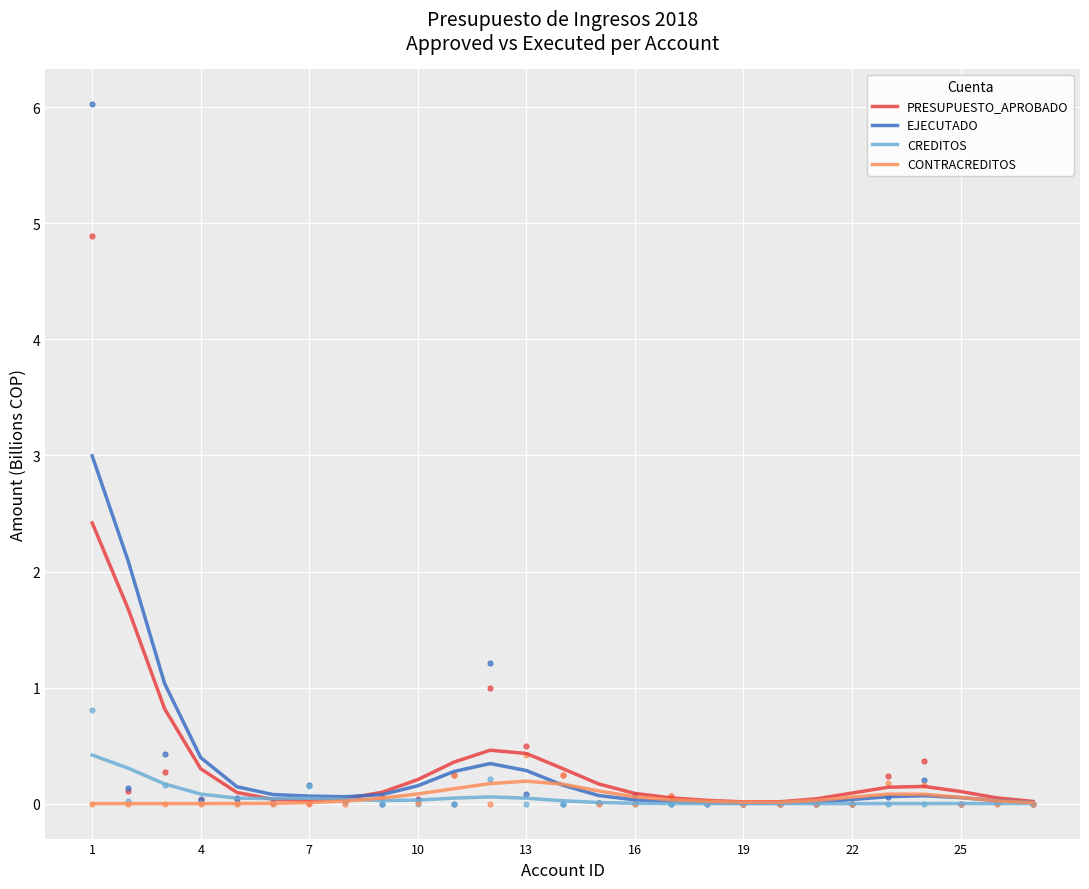

At which category is the sum across all series the highest?

1